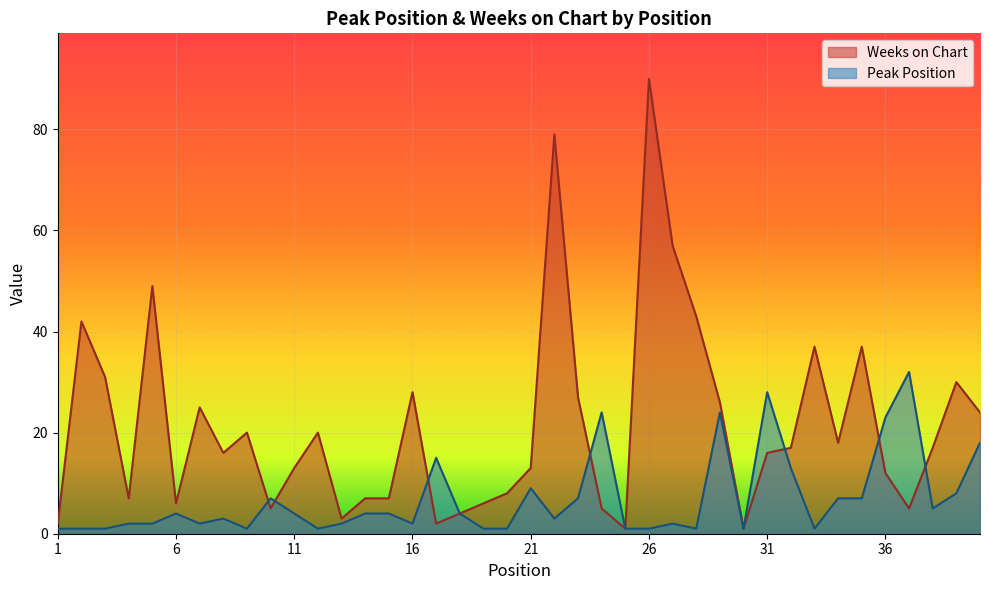

Read the Peak Position value at 32.

13